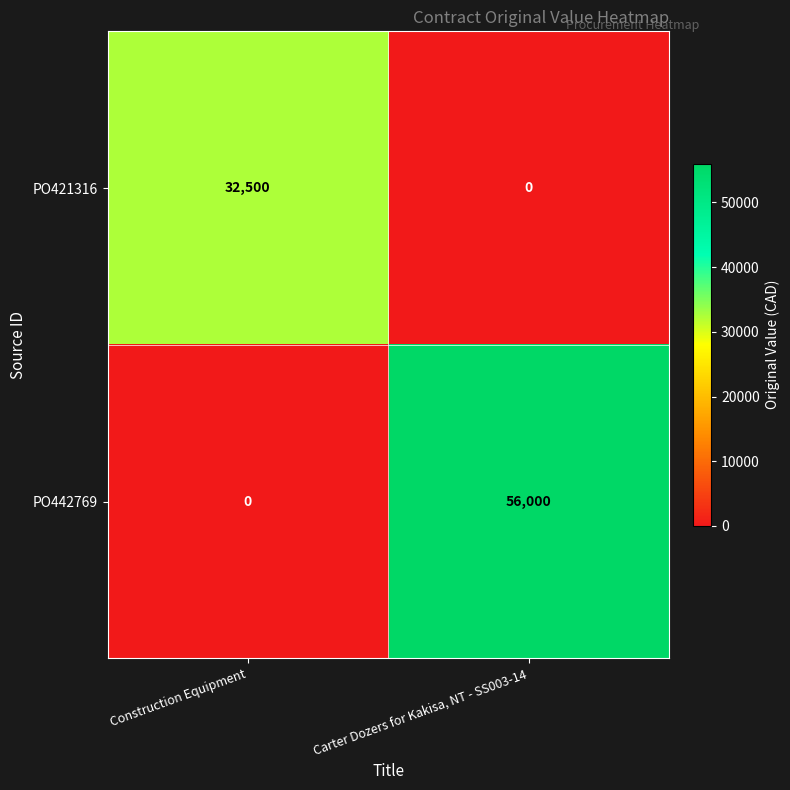

What is the sum of all PO421316 values?

32500